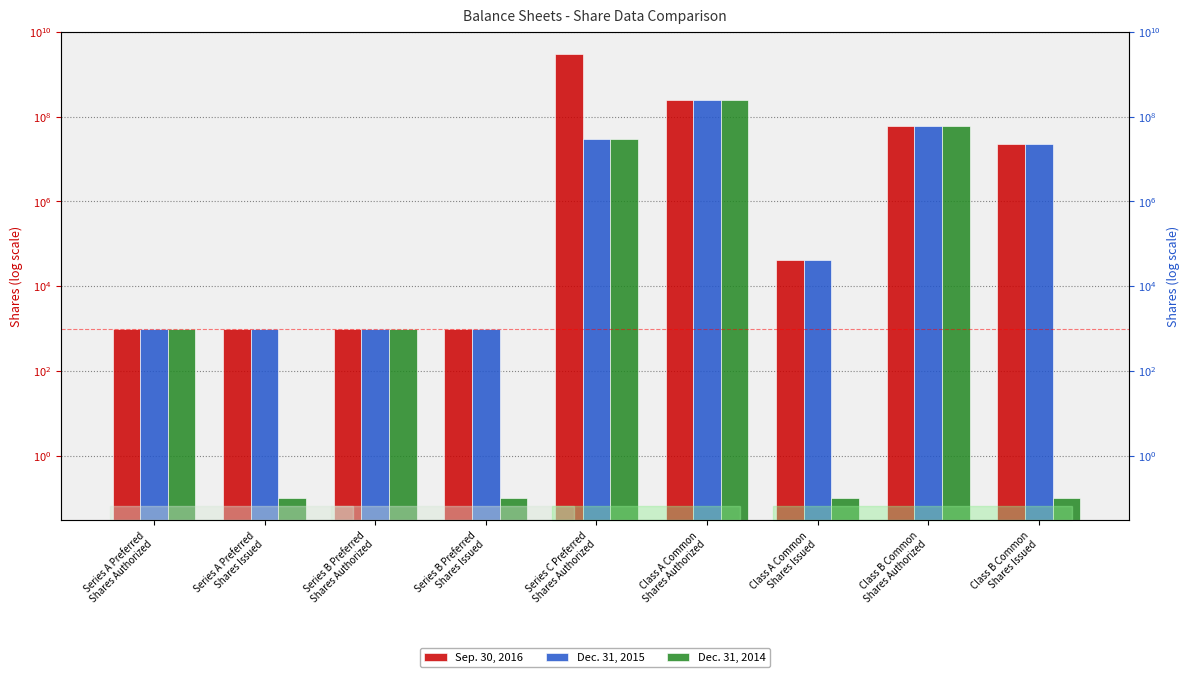

Does the chart contain stacked bars?

No